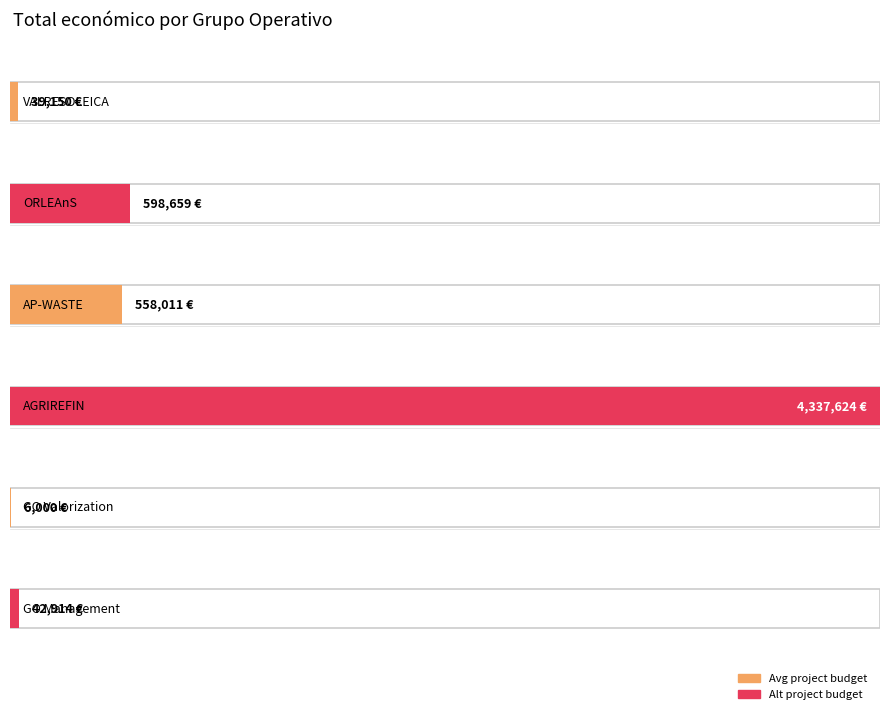

The chart shows a value of 22883 at VALRESOLEICA. True or false?

False